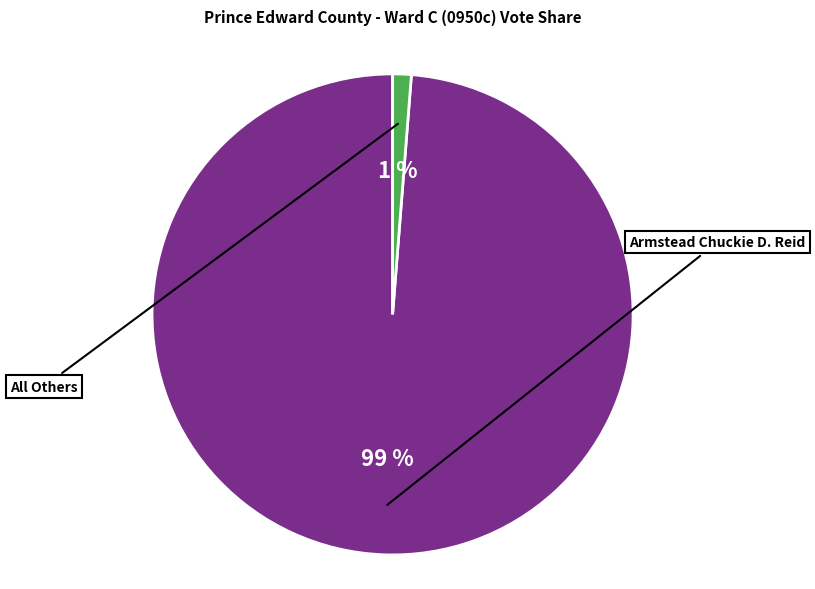

How many segments does this pie chart have?

2